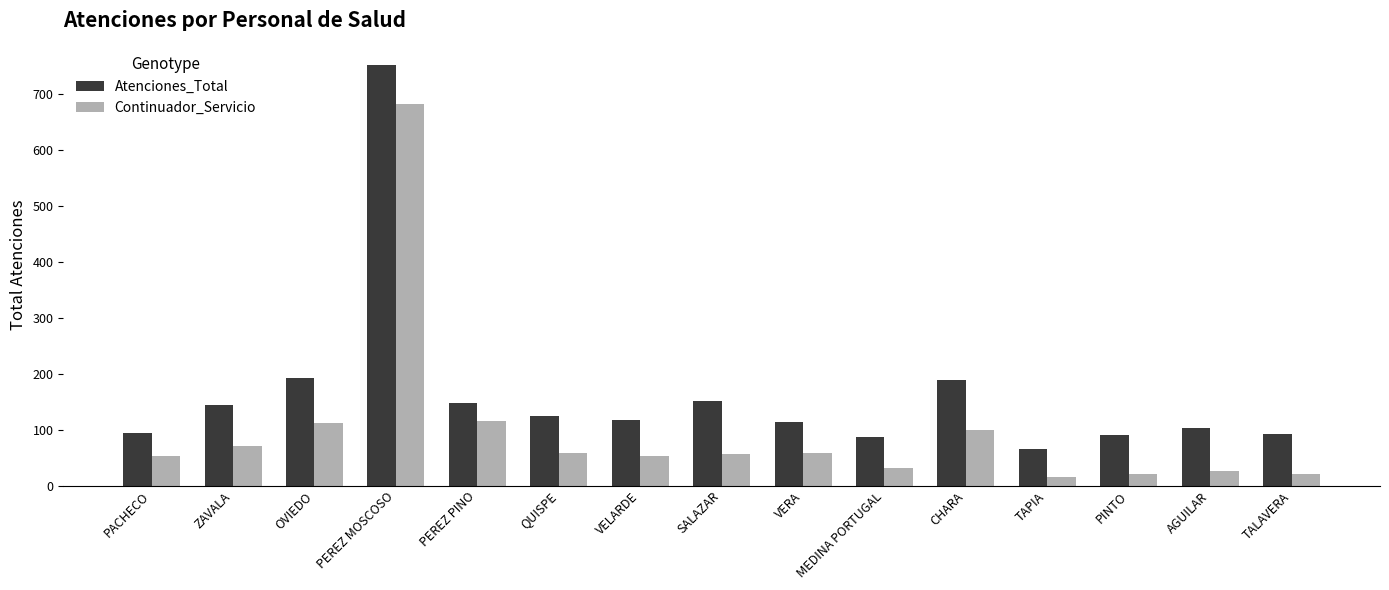

Which series has the widest spread of values?

Atenciones_Total